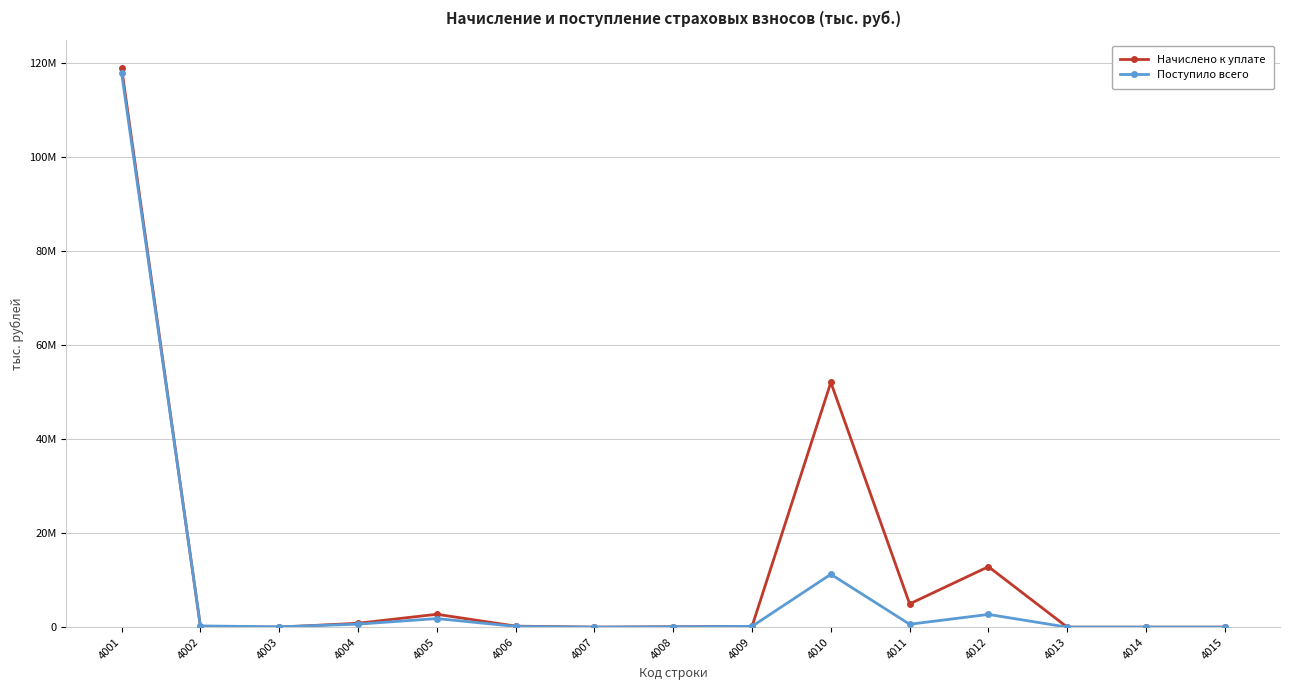

Reading left to right, list all the values displayed in this chart.

Начислено к уплате: 4001=118913937	4002=102495	4003=3654	4004=827500	4005=2739802	4006=218840	4007=0	4008=83826	4009=169133	4010=52070870	4011=4951654	4012=12859959	4013=1	4014=0	4015=3717
Поступило всего: 4001=117831010	4002=260007	4003=76159	4004=638168	4005=1828620	4006=156240	4007=19	4008=85136	4009=170198	4010=11250761	4011=616998	4012=2707845	4013=0	4014=0	4015=0